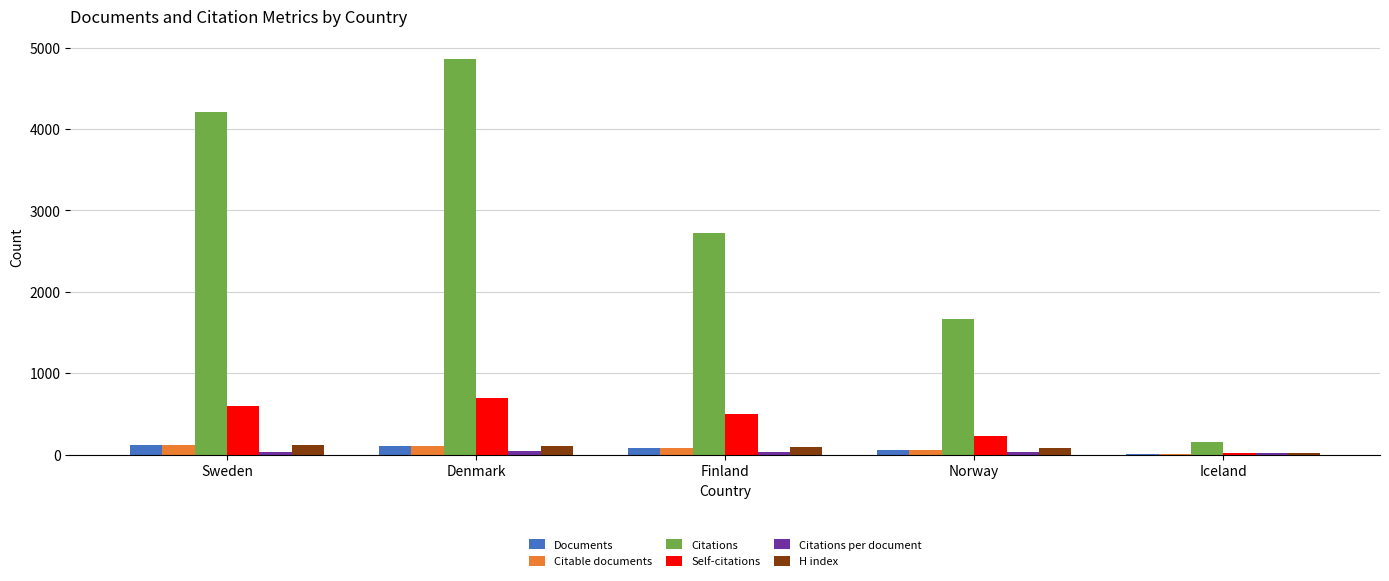

Which label corresponds to the largest value in the chart?

Denmark